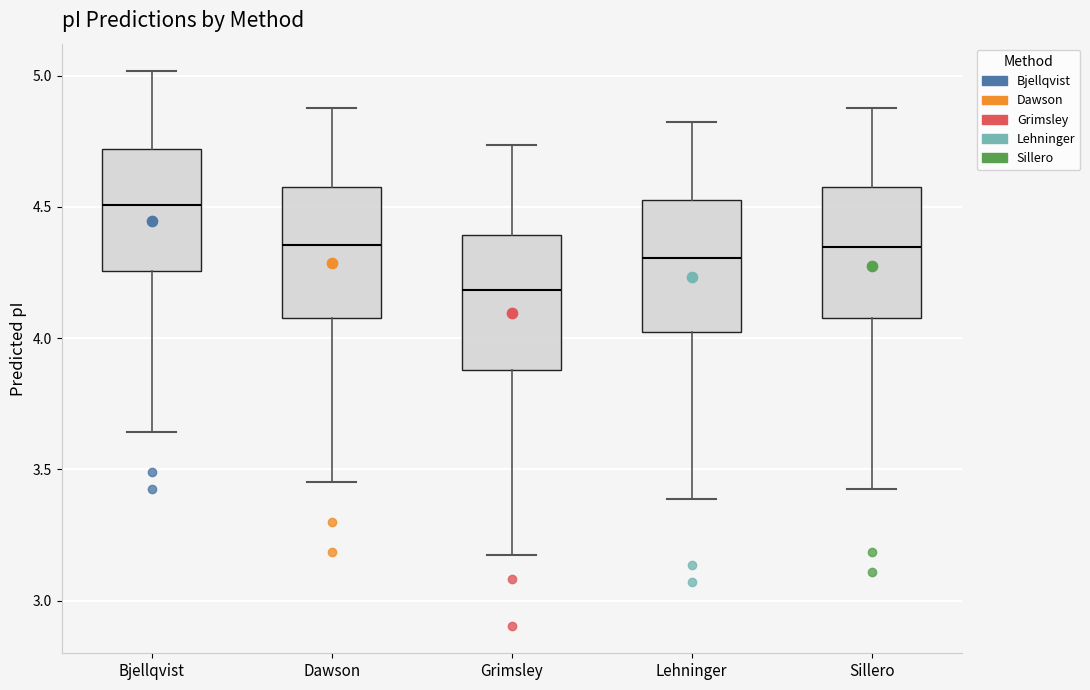

Reading left to right, read every box against the y-axis: the position of its median line, the range the box covers, and the ends of its whiskers. The values are not printed on the chart, so give them approximately, as read against the axis.

Bjellqvist: median 4.50, box 4.25 to 4.70, whiskers 3.65 to 5.00
Dawson: median 4.35, box 4.10 to 4.60, whiskers 3.45 to 4.90
Grimsley: median 4.20, box 3.90 to 4.40, whiskers 3.15 to 4.75
Lehninger: median 4.30, box 4.00 to 4.55, whiskers 3.40 to 4.85
Sillero: median 4.35, box 4.10 to 4.60, whiskers 3.45 to 4.90